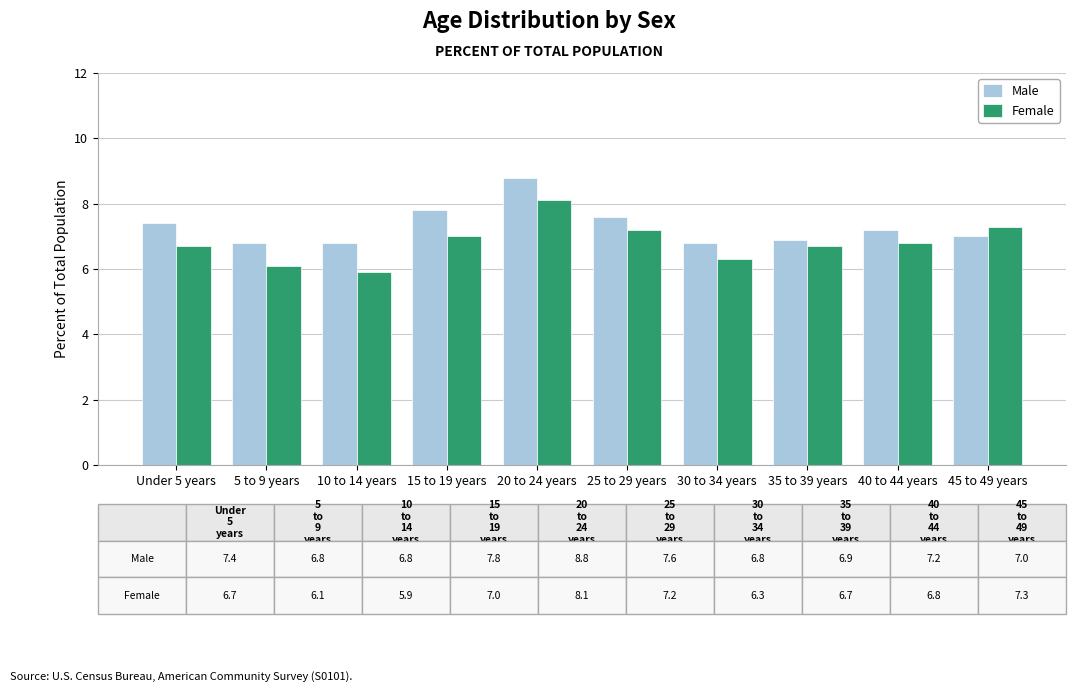

At 15 to 19 years, list the series in order from smallest to largest.

Female, Male